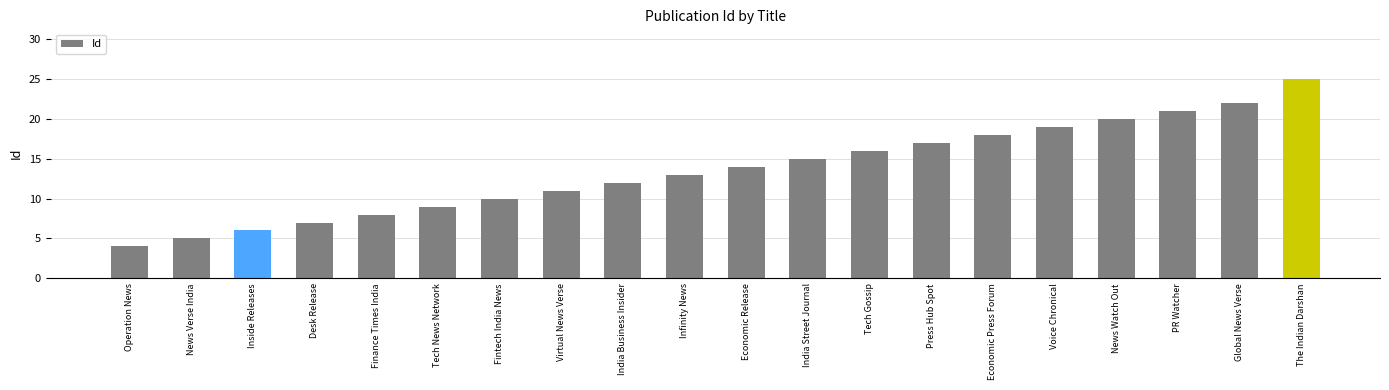

At which category does the chart reach its peak across all series?

The Indian Darshan